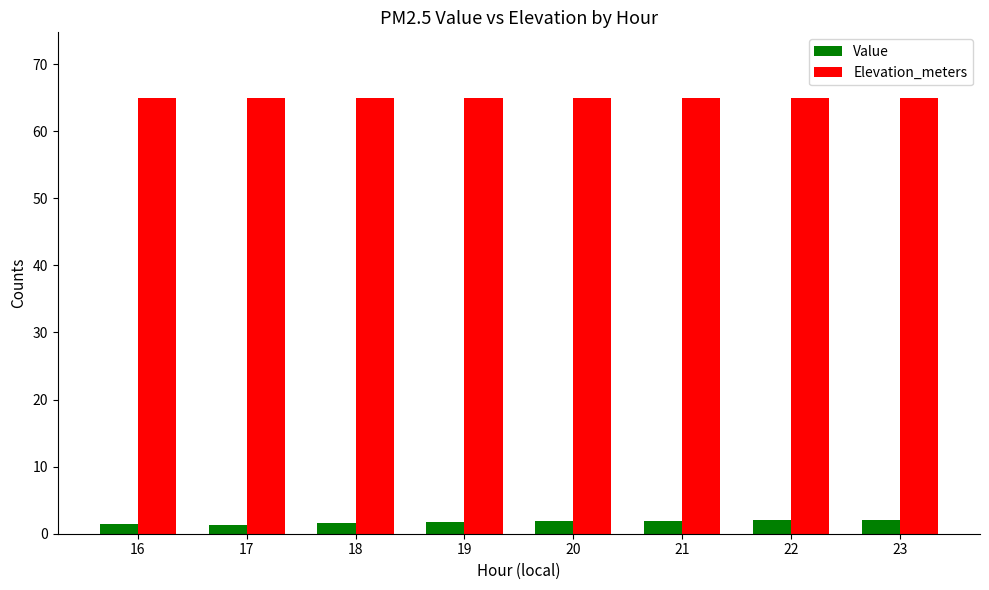

What are all the series names shown in the legend?

Value, Elevation_meters